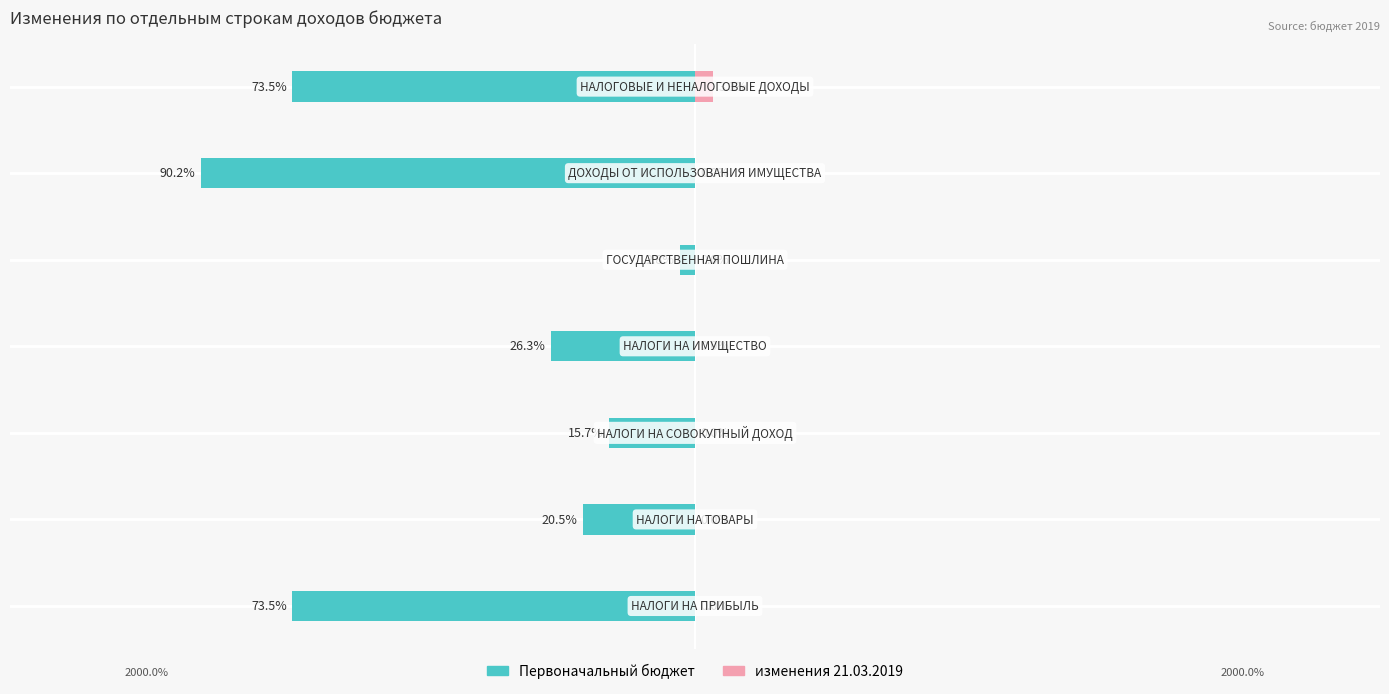

At which label is Первоначальный бюджет closest to -9298200?

3